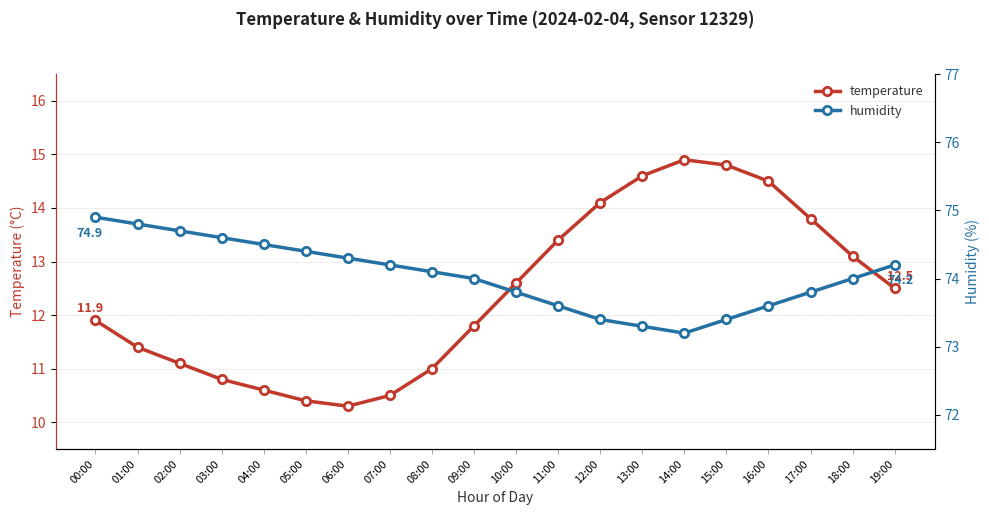

What is the difference between the maximum and second lowest values in the humidity series?

1.6